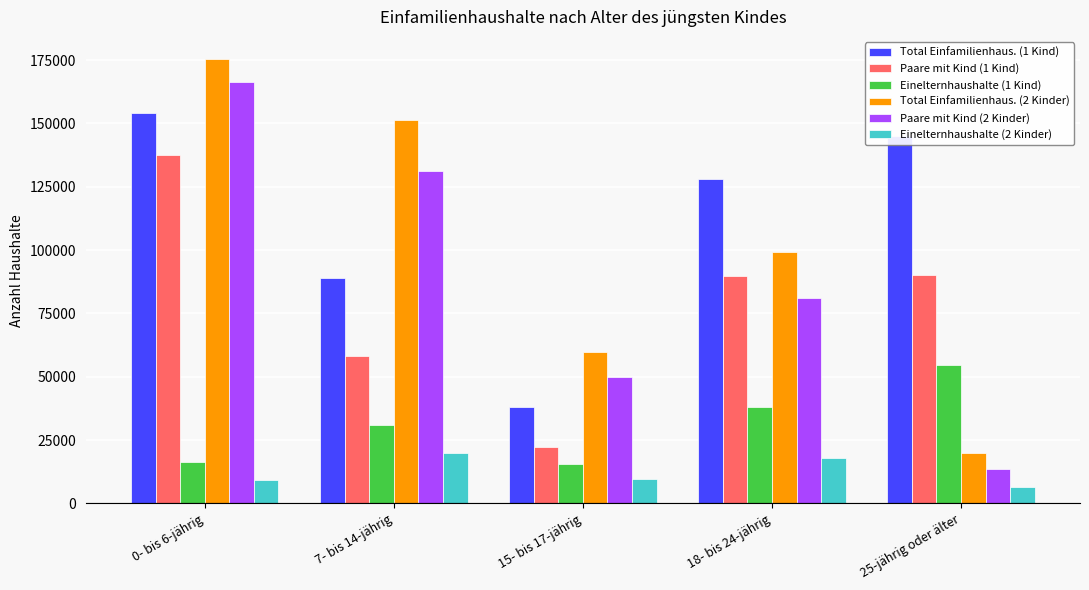

How many bars are there in each group?

6